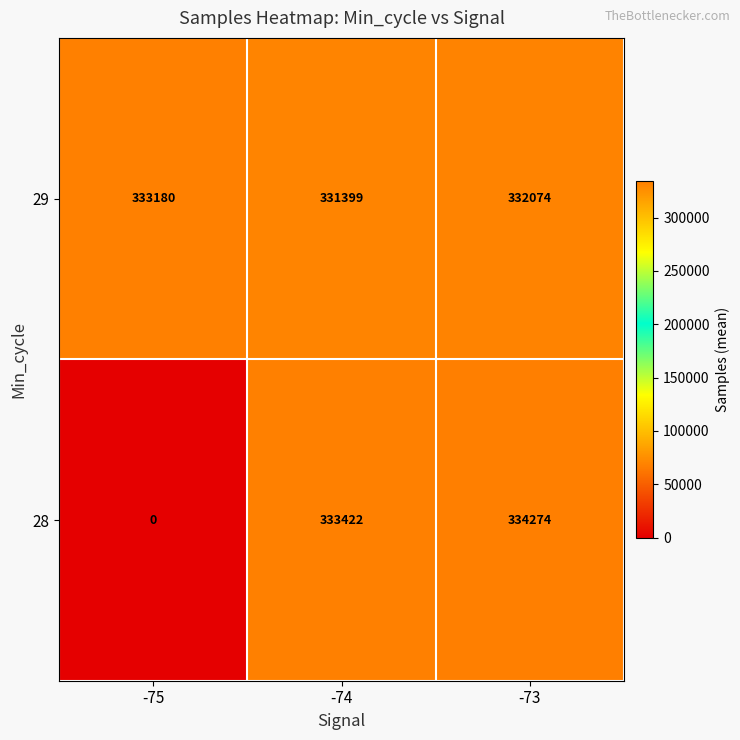

What is the difference between the maximum and minimum values in the 29 series?

1781